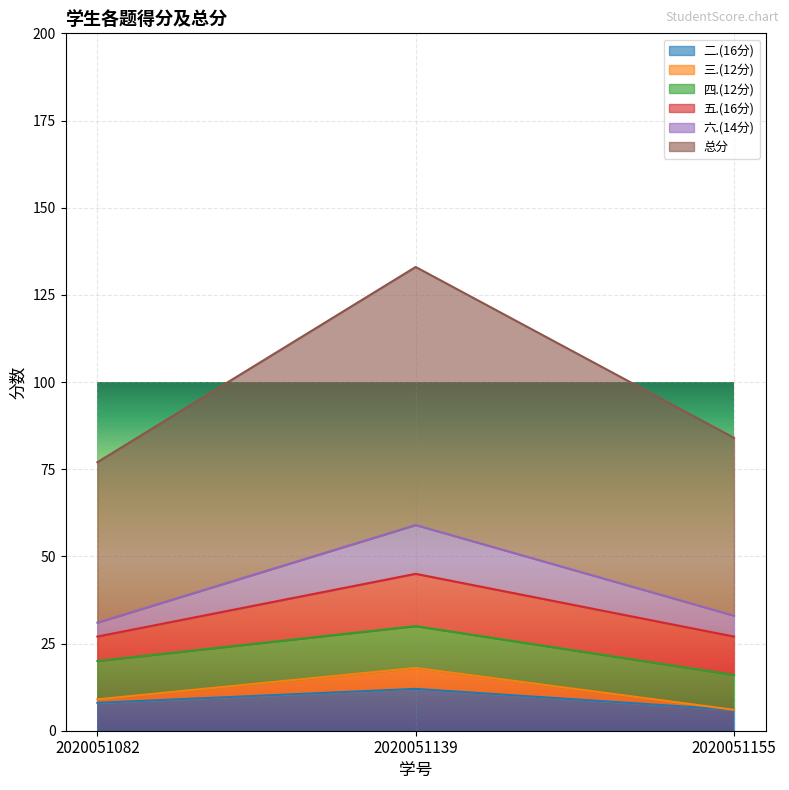

At which category is the sum across all series the highest?

2020051139